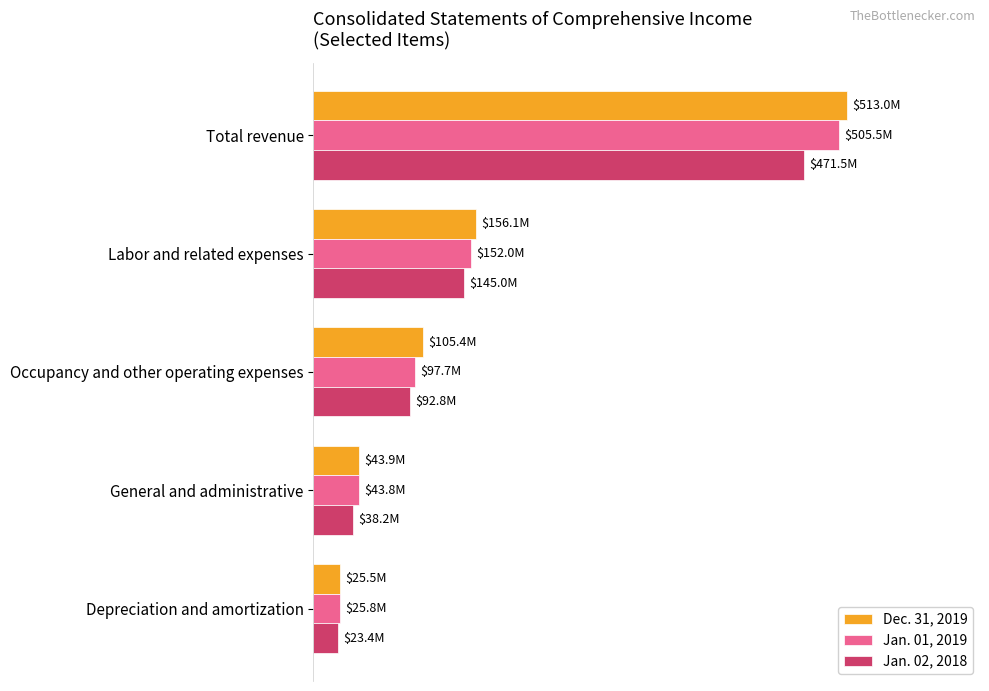

List the series in order of their peak value, lowest first.

Jan. 02, 2018, Jan. 01, 2019, Dec. 31, 2019